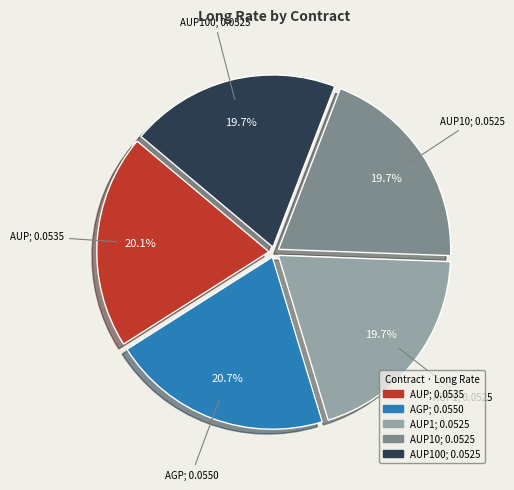

Is there any slice that represents more than half of the pie?

No